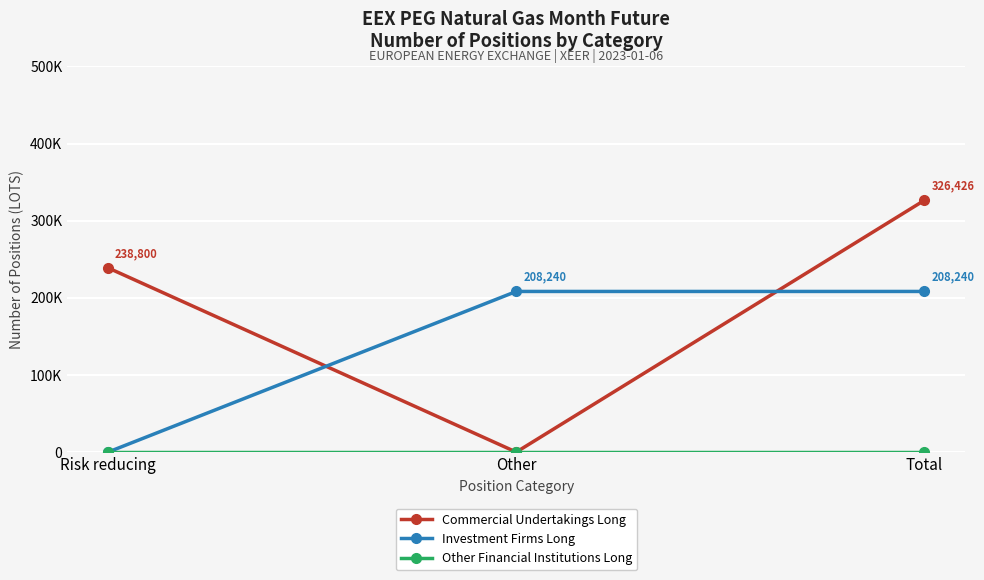

Is this an area chart (filled region under the line)?

No